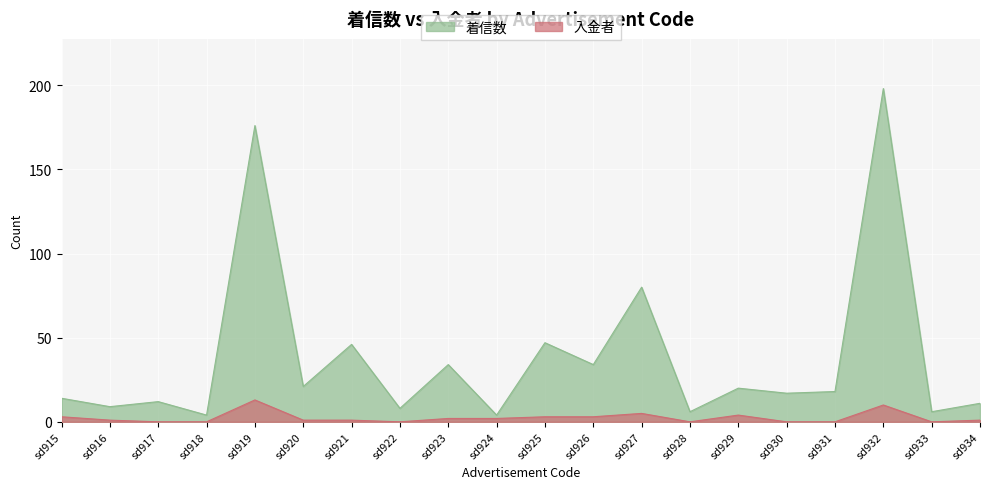

Between sd927 and sd929, which is larger?

sd927